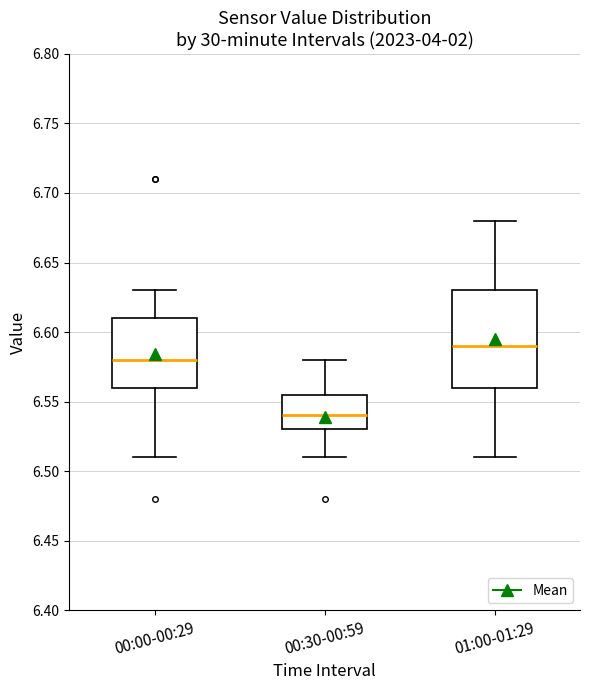

Reading left to right, transcribe this box plot: for each box, give where its median line is, the range the box spans, and where its two whiskers end, as read against the y-axis. The values are not printed on the chart, so give them approximately, as read against the axis.

00:00-00:29: median 6.580, box 6.560 to 6.610, whiskers 6.510 to 6.630
00:30-00:59: median 6.540, box 6.530 to 6.555, whiskers 6.510 to 6.580
01:00-01:29: median 6.590, box 6.560 to 6.630, whiskers 6.510 to 6.680